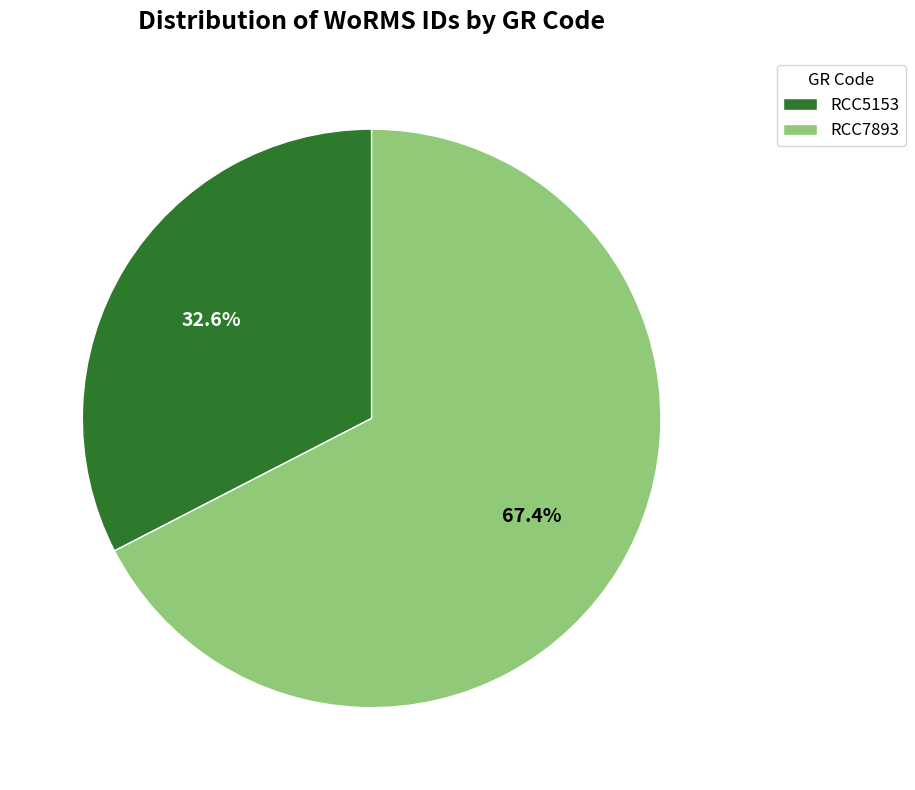

Which has a higher value, RCC5153 or RCC7893?

RCC7893